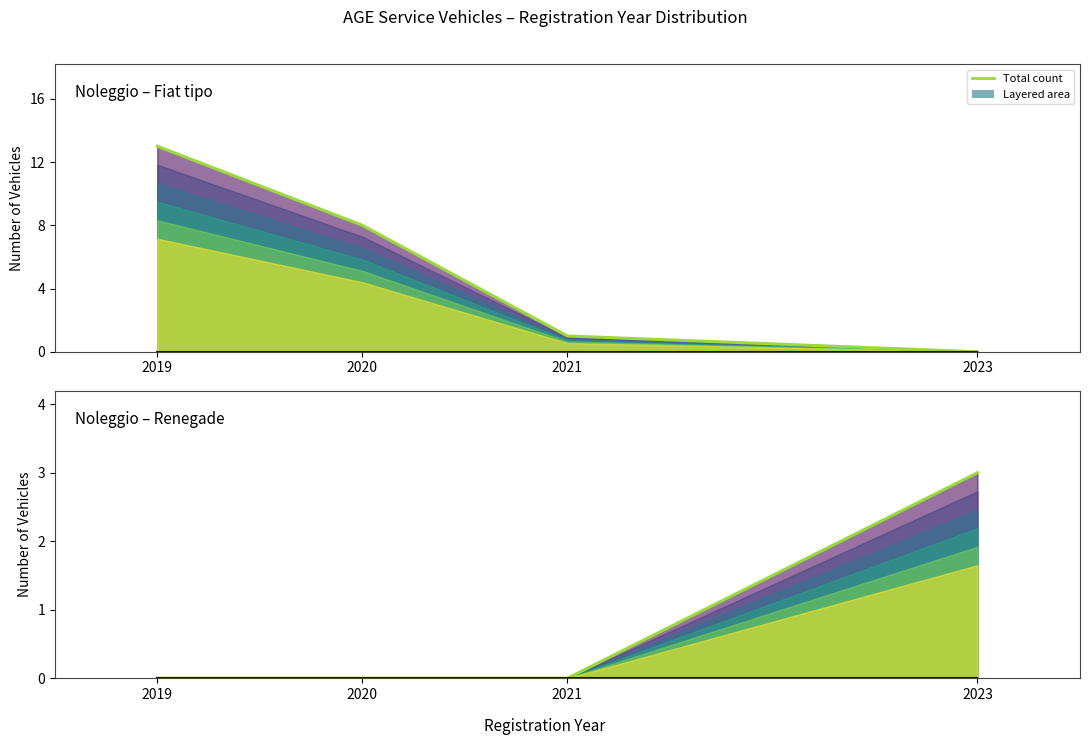

What is the sum of the Noleggio – Renegade (total) values at 2019 and 2023?

3